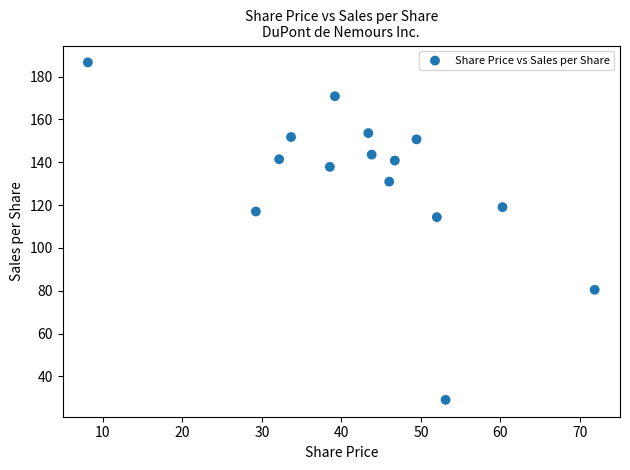

What is the range of X values (max minus min)?

63.7